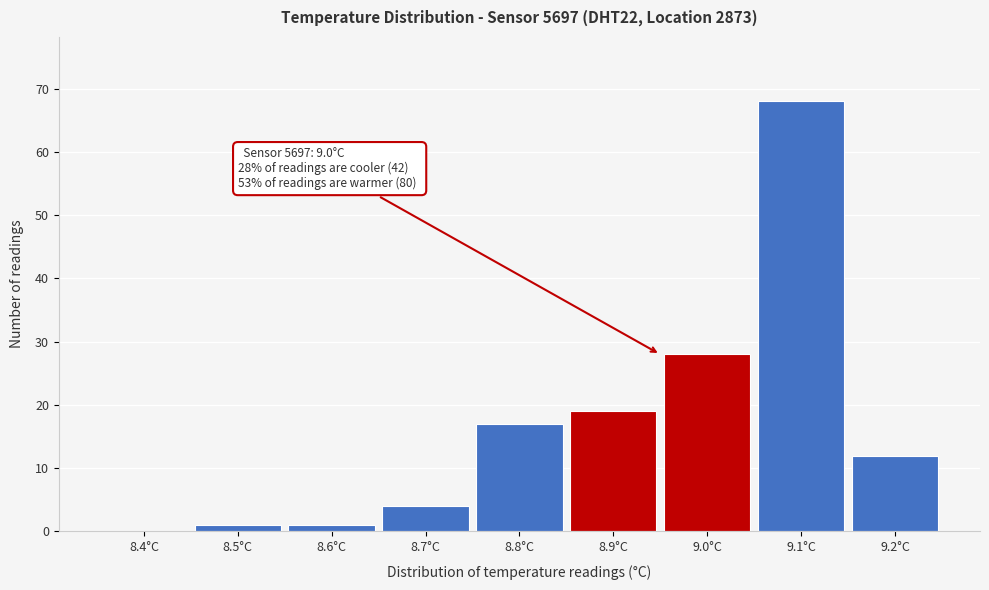

Reading left to right, extract all data points from this chart.

8.4°C=0	8.5°C=1	8.6°C=1	8.7°C=4	8.8°C=17	8.9°C=19	9.0°C=28	9.1°C=68	9.2°C=12